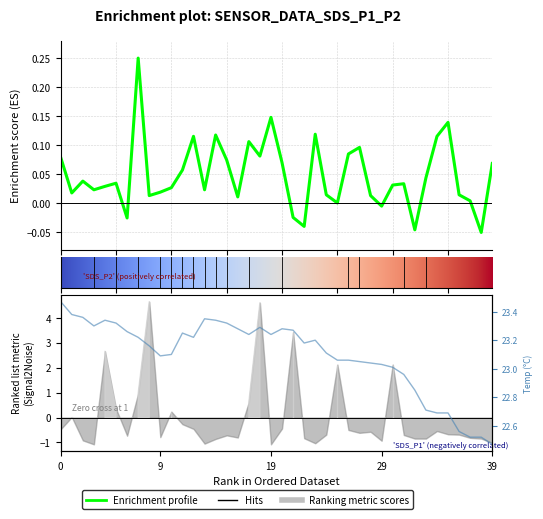

Is this an area chart (filled region under the line)?

No